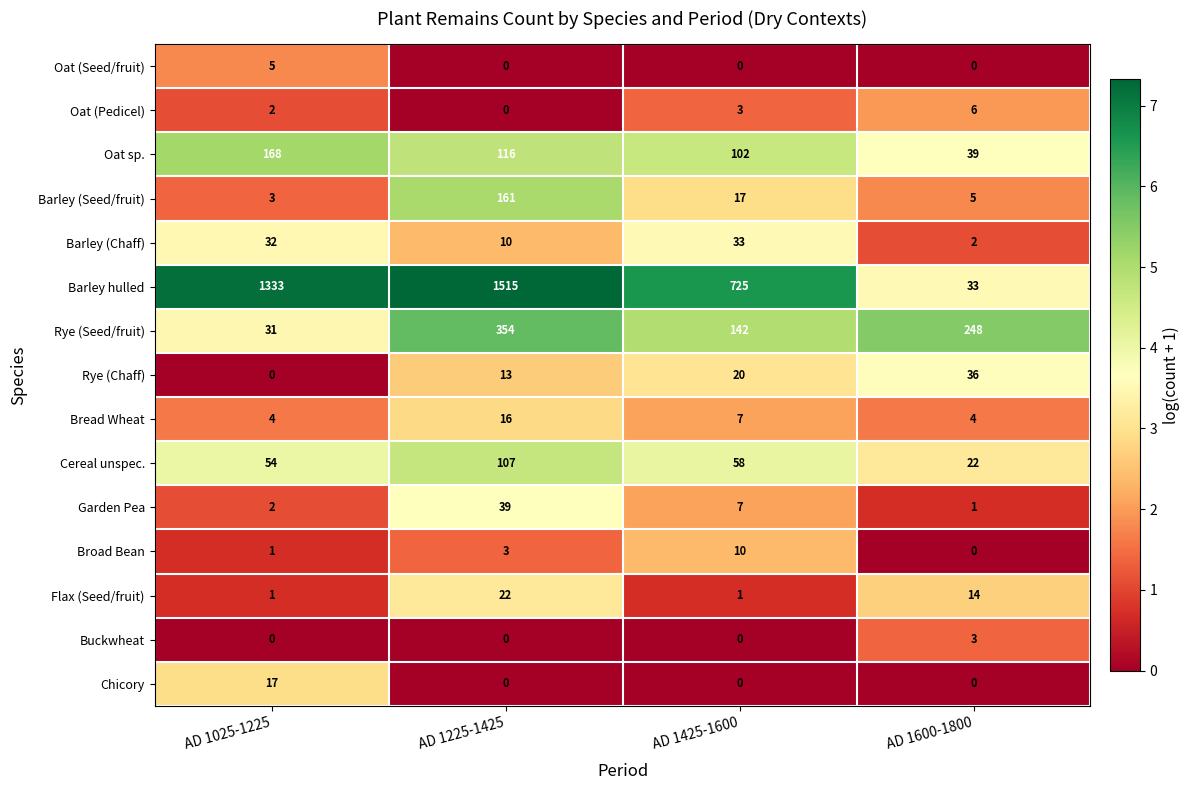

List the labels in order of Rye (Chaff) value, largest first.

AD 1600-1800, AD 1425-1600, AD 1225-1425, AD 1025-1225